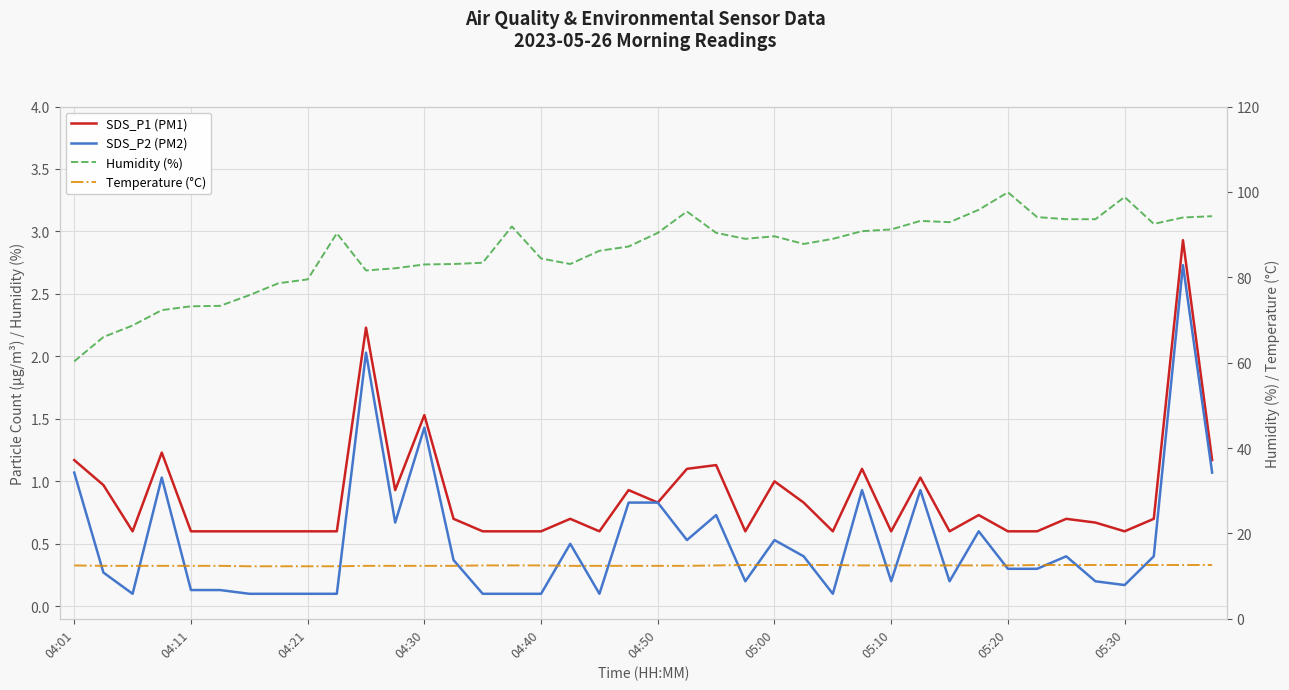

Which series has the largest range (max minus min)?

Humidity (%)